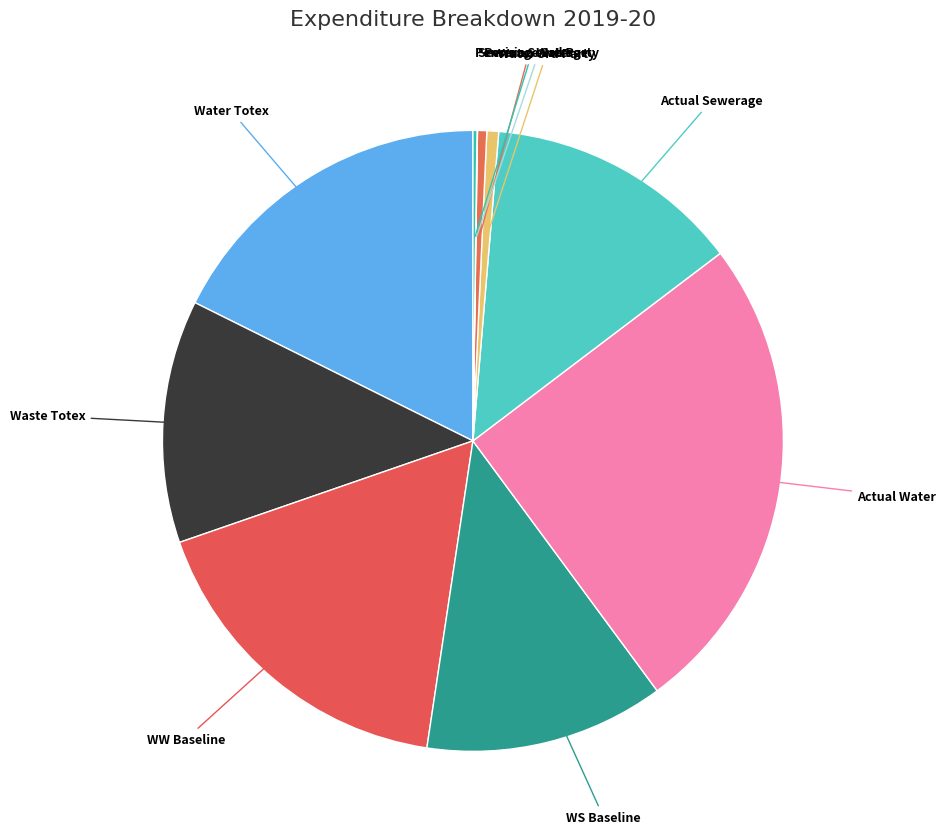

Is there a majority slice in this chart?

No